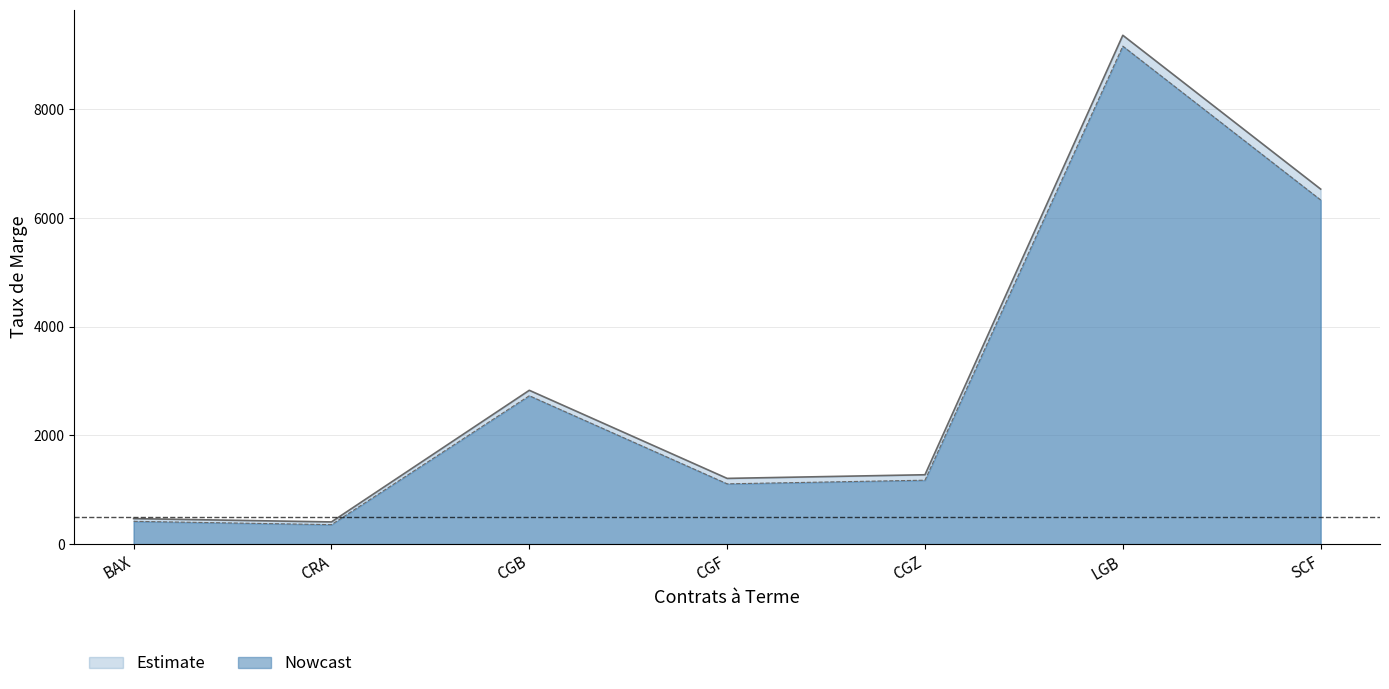

The TAUX DE MARGE SPECULATEUR series shows 397 at CGZ. True or false?

False